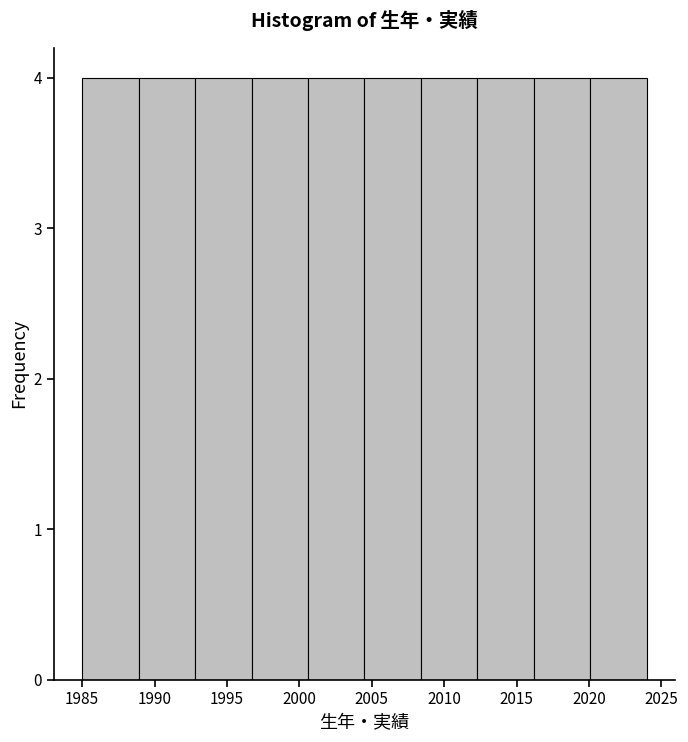

Reading left to right, list every bar in this chart as the range it spans on the x-axis followed by its height. Neither the bar edges nor the heights are printed on the chart, so give them approximately, as read against the axes.

1985.0 to 1988.9: 4
1988.9 to 1992.8: 4
1992.8 to 1996.7: 4
1996.7 to 2000.6: 4
2000.6 to 2004.5: 4
2004.5 to 2008.4: 4
2008.4 to 2012.3: 4
2012.3 to 2016.2: 4
2016.2 to 2020.1: 4
2020.1 to 2024.0: 4